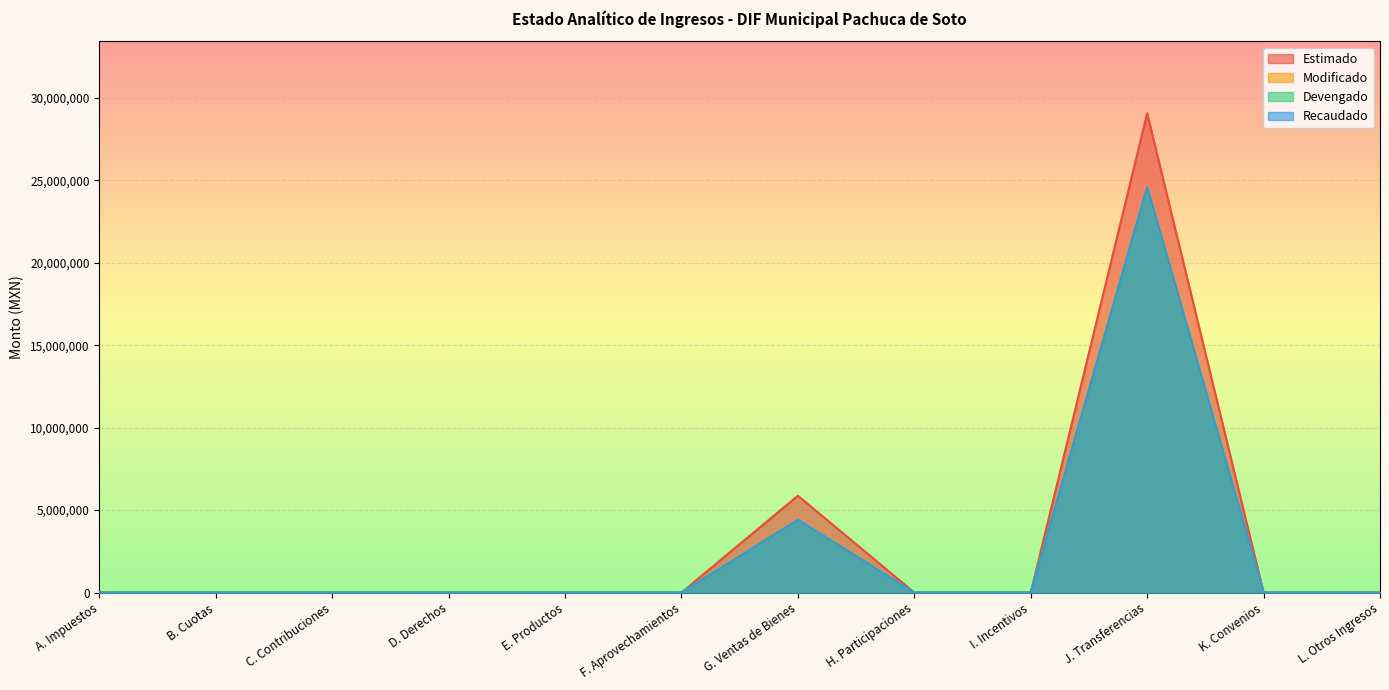

True or false: Recaudado and Modificado cross at least once.

False